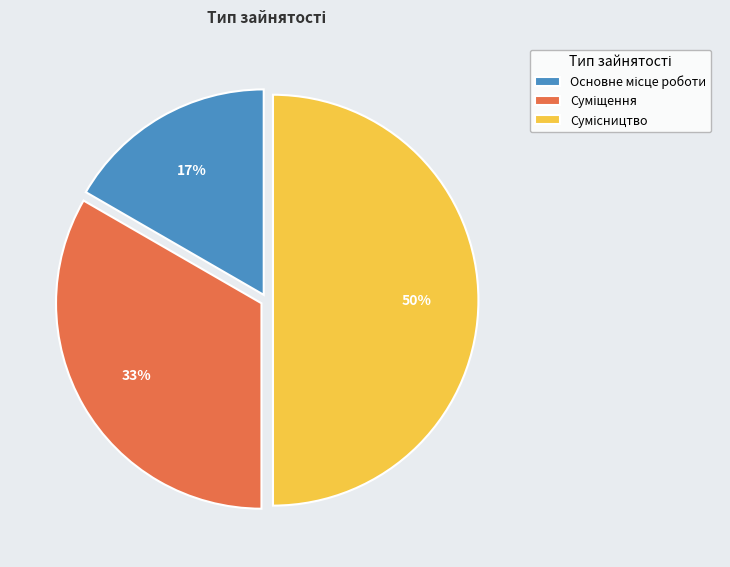

To the nearest percent, what is the average slice percentage?

33%